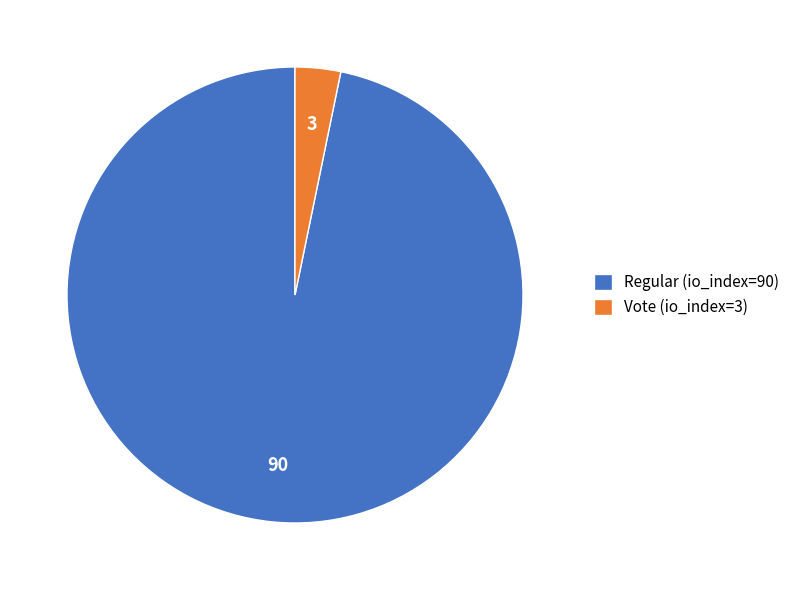

Is Regular (io_index=90) the majority of the pie?

Yes